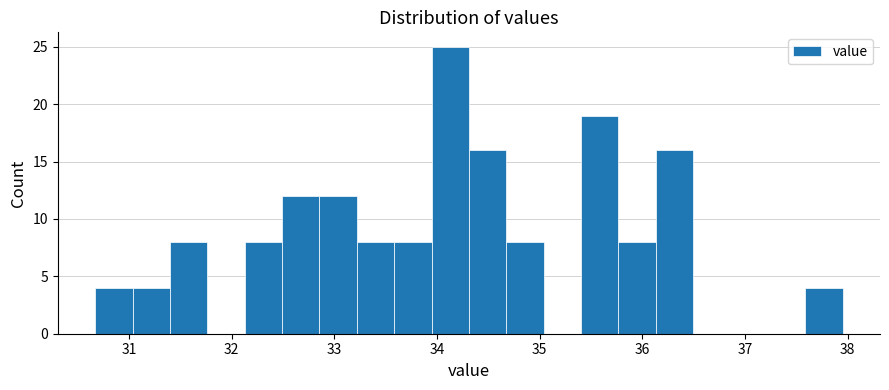

Read against the x-axis, roughly where is the centre of the tallest bar?

34.1